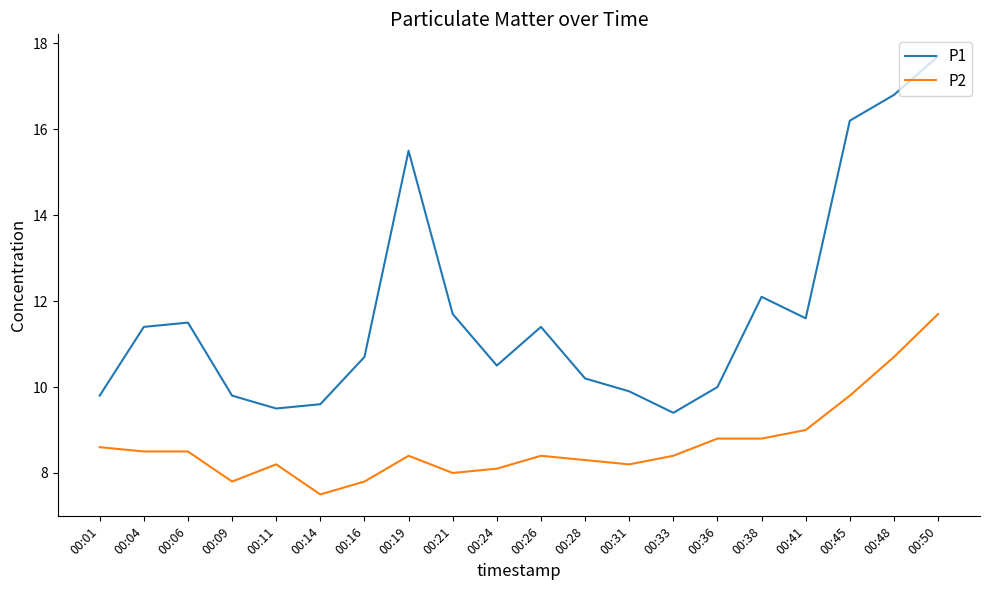

Reading right to left, list all the values displayed in this chart.

P1: 17.7	16.8	16.2	11.6	12.1	10.0	9.4	9.9	10.2	11.4	10.5	11.7	15.5	10.7	9.6	9.5	9.8	11.5	11.4	9.8
P2: 11.7	10.7	9.8	9.0	8.8	8.8	8.4	8.2	8.3	8.4	8.1	8.0	8.4	7.8	7.5	8.2	7.8	8.5	8.5	8.6